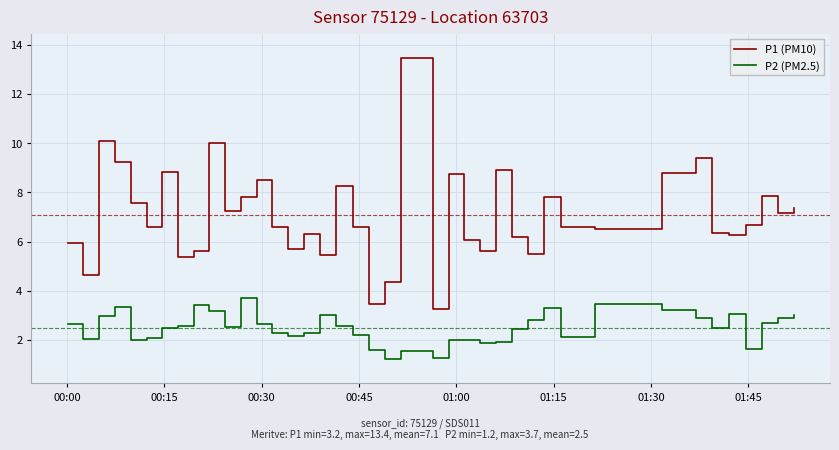

What is the difference between the maximum and minimum values in the P2 (PM2.5) series?

2.5